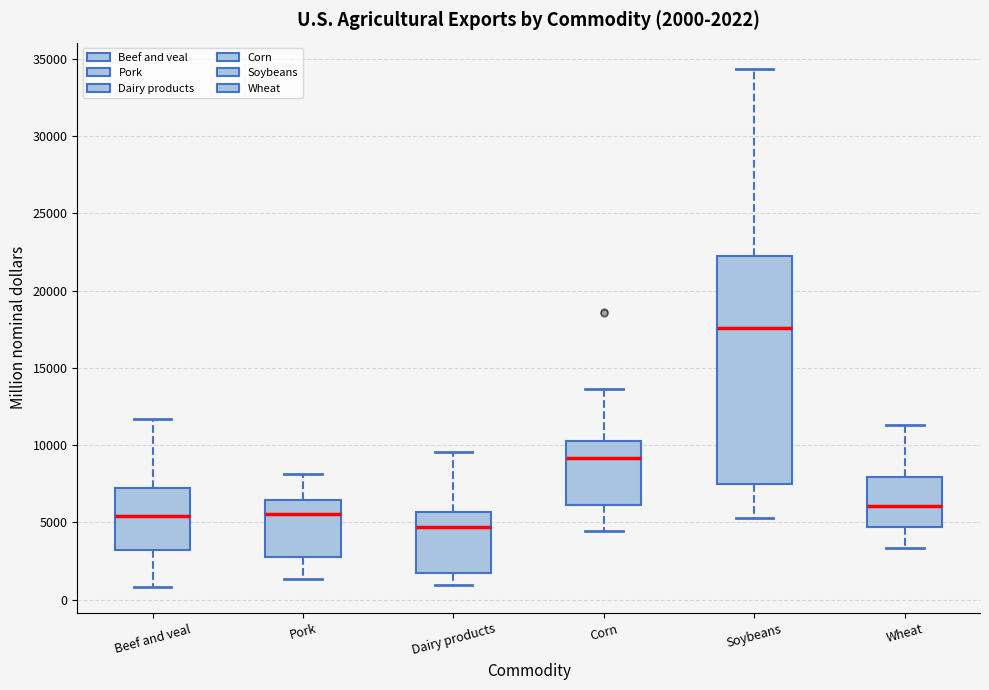

Which box's median line is the highest?

Soybeans